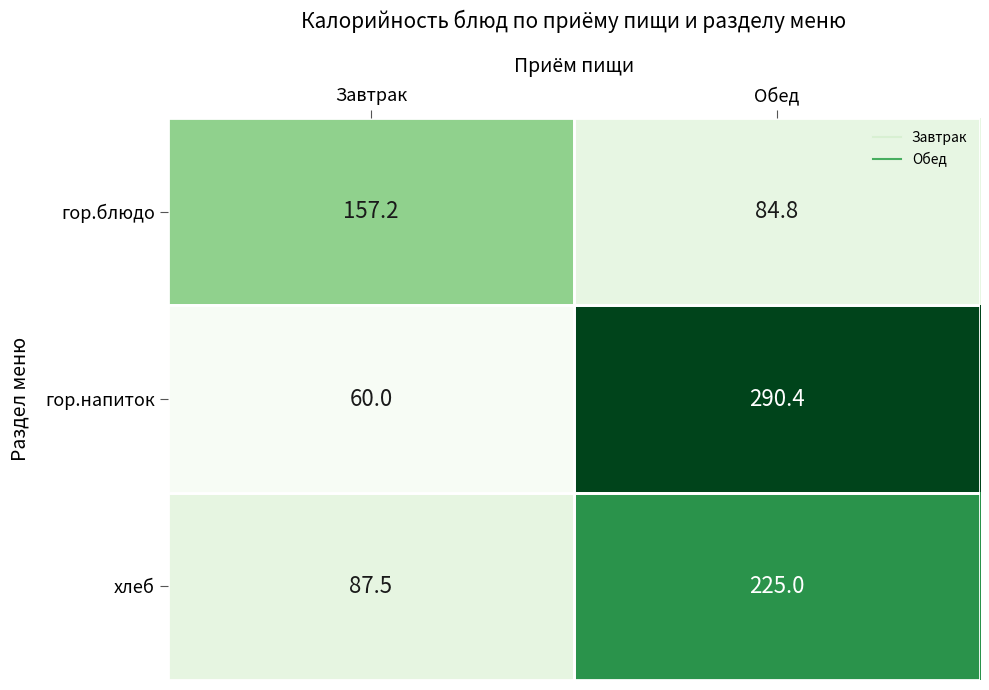

The value of хлеб at Завтрак is 87.5. True or false?

True